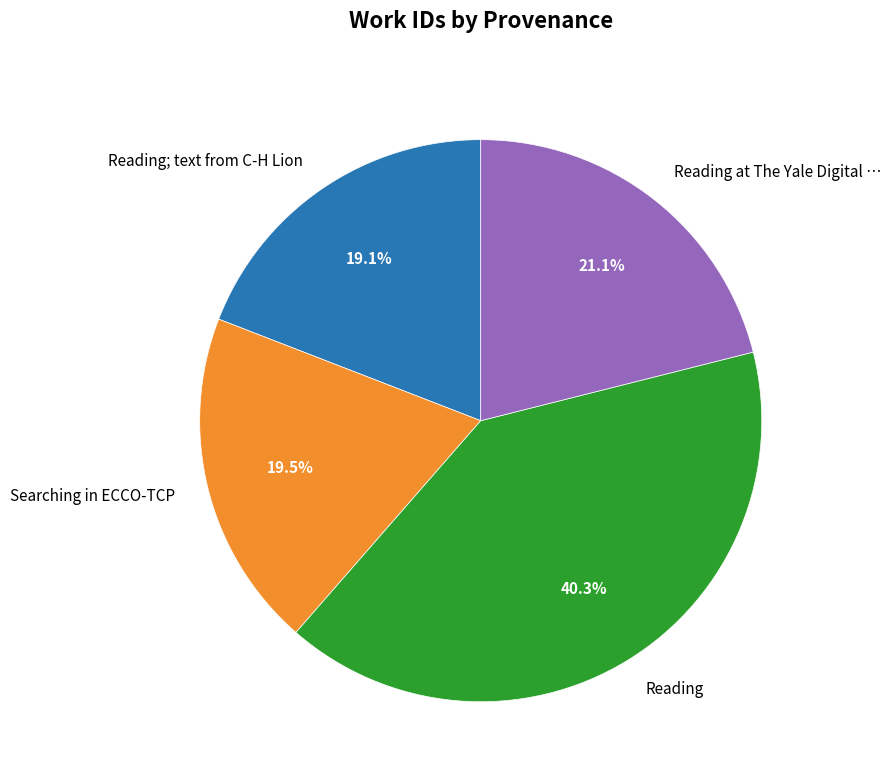

What percentage do Reading; text from C-H Lion and Reading at The Yale Digital … together represent?

40.2%